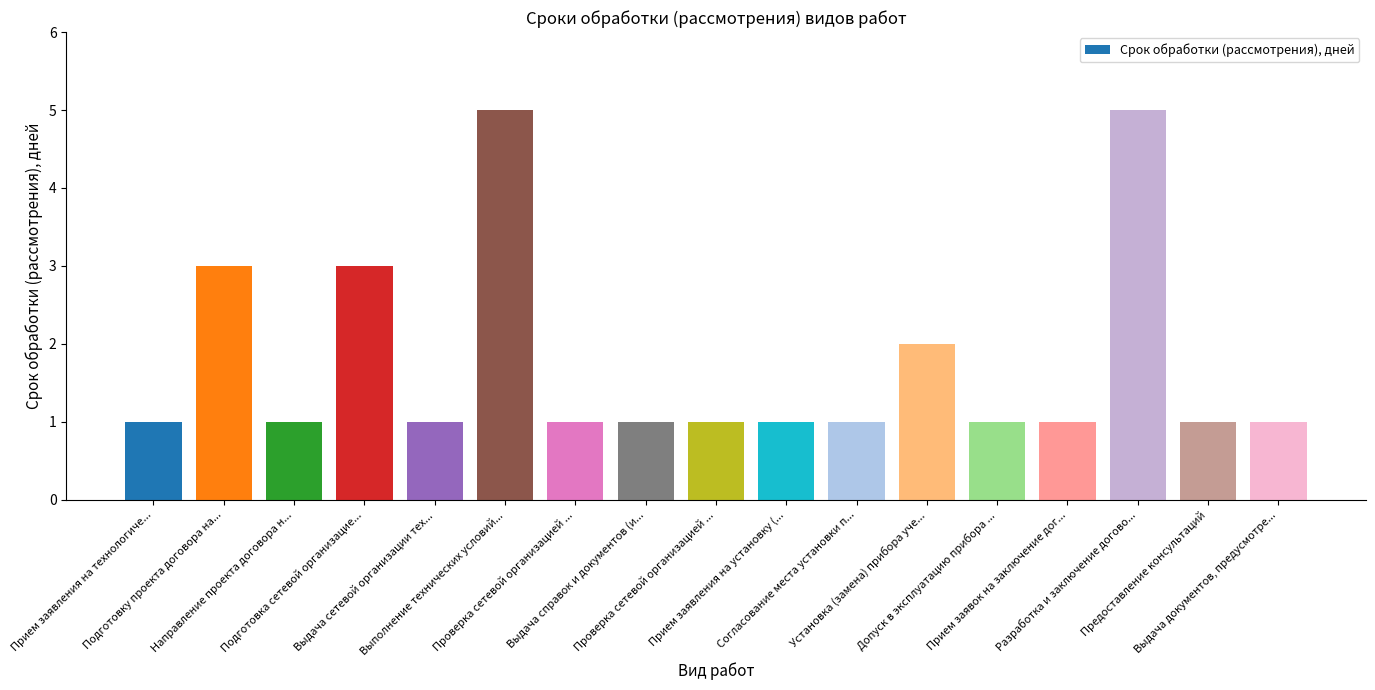

Count the number of categories in the chart.

17